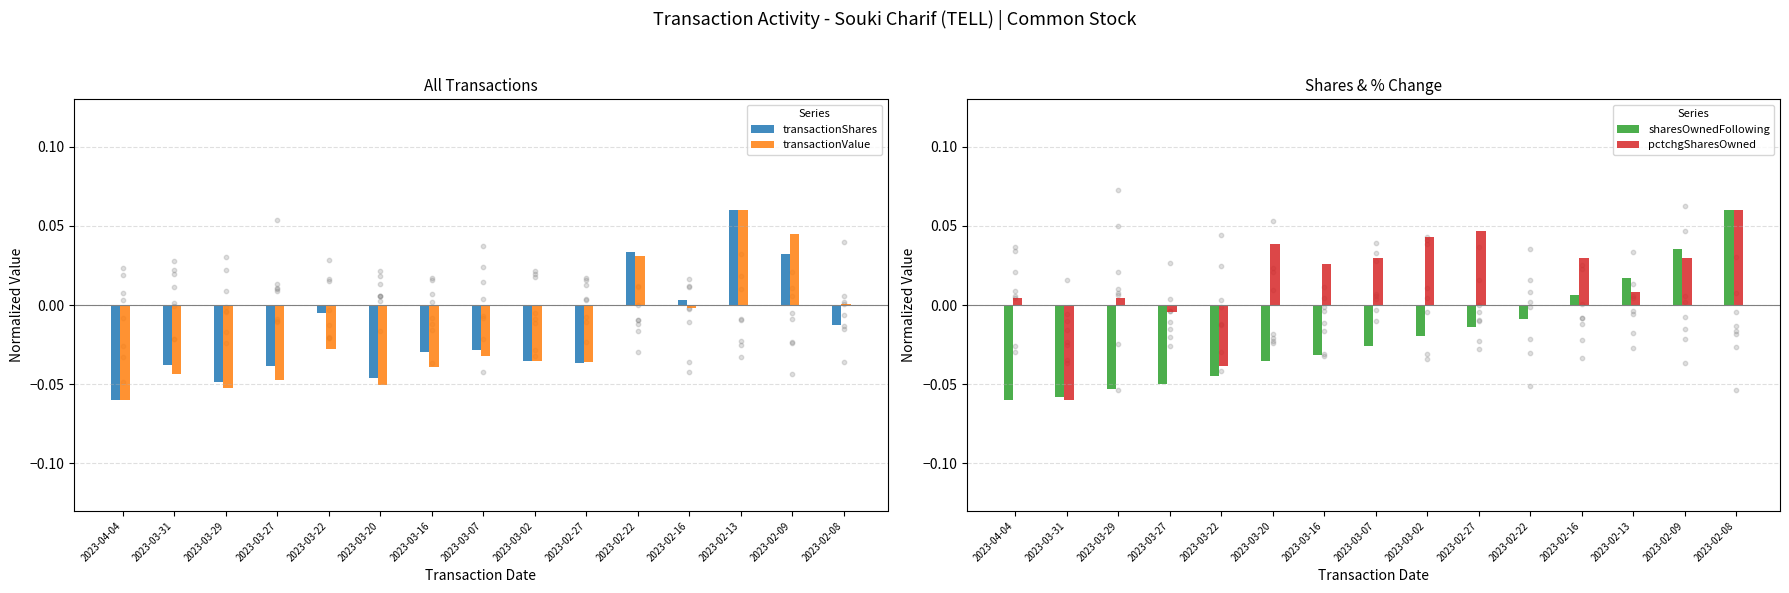

What are all the series names shown in the legend?

transactionShares, transactionValue, sharesOwnedFollowing, pctchgSharesOwned